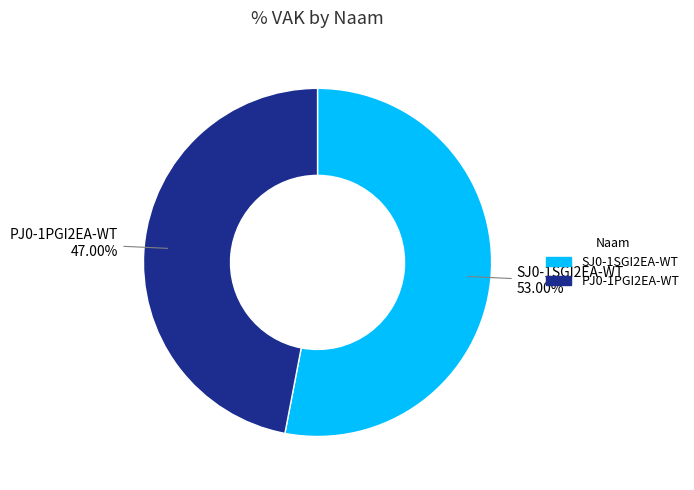

How much of the chart is everything except SJ0-1SGI2EA-WT?

47.0%